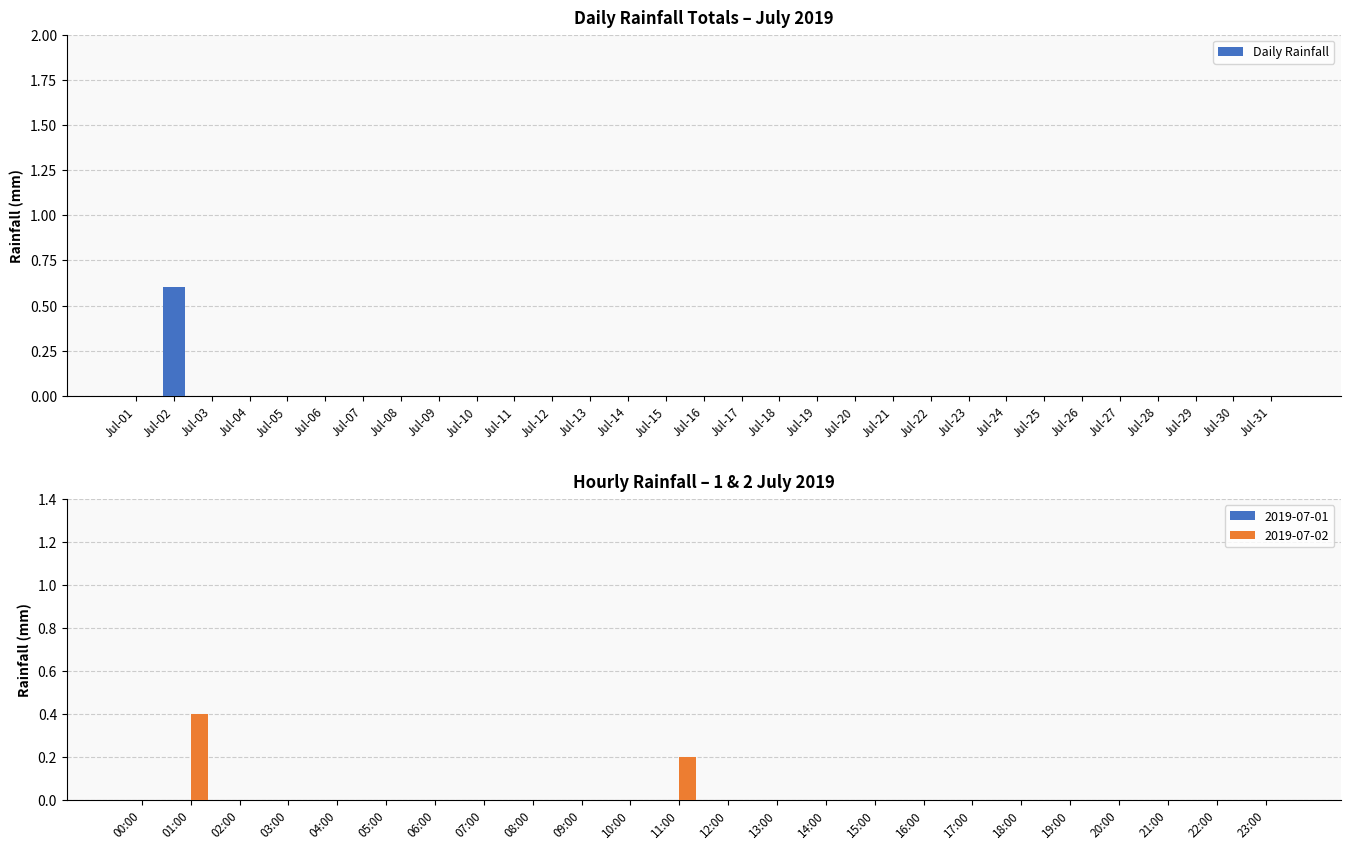

Rank the categories by value from lowest to highest.

Jul-01, Jul-03, Jul-04, Jul-05, Jul-06, Jul-07, Jul-08, Jul-09, Jul-10, Jul-11, Jul-12, Jul-13, Jul-14, Jul-15, Jul-16, Jul-17, Jul-18, Jul-19, Jul-20, Jul-21, Jul-22, Jul-23, Jul-24, Jul-25, Jul-26, Jul-27, Jul-28, Jul-29, Jul-30, Jul-31, Jul-02